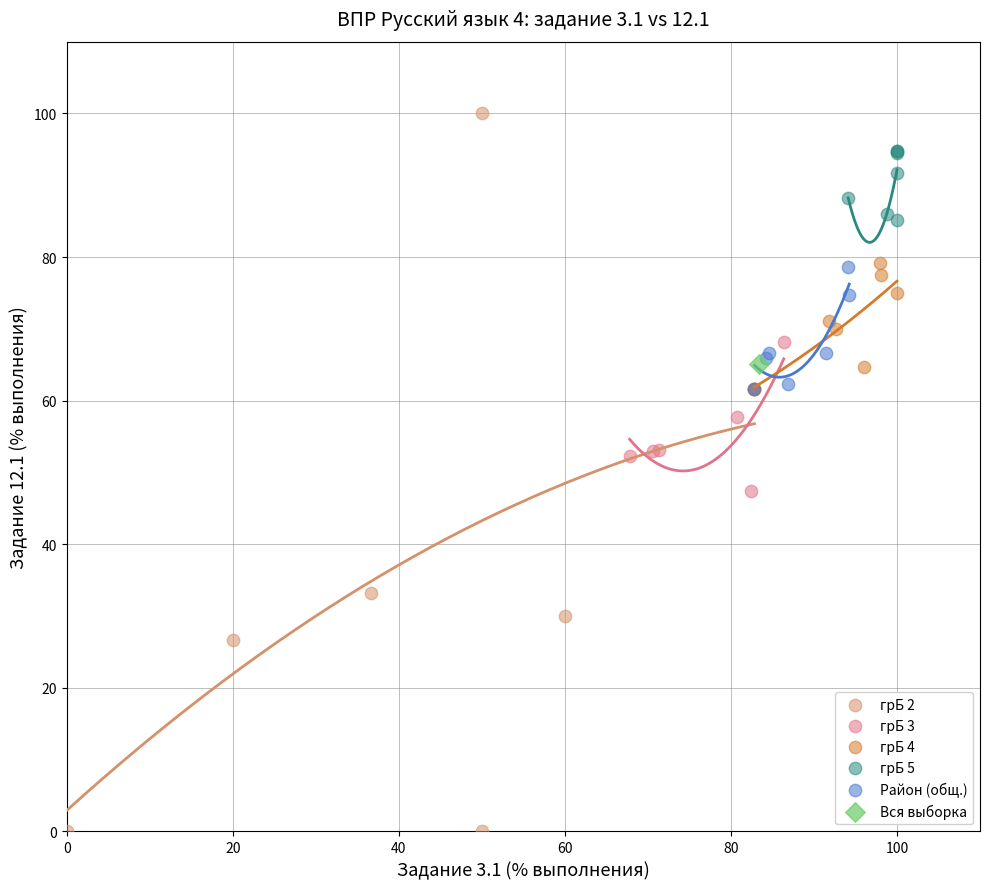

What are all the series names shown in the legend?

грБ 2, грБ 3, грБ 4, грБ 5, Район (общ.), Вся выборка